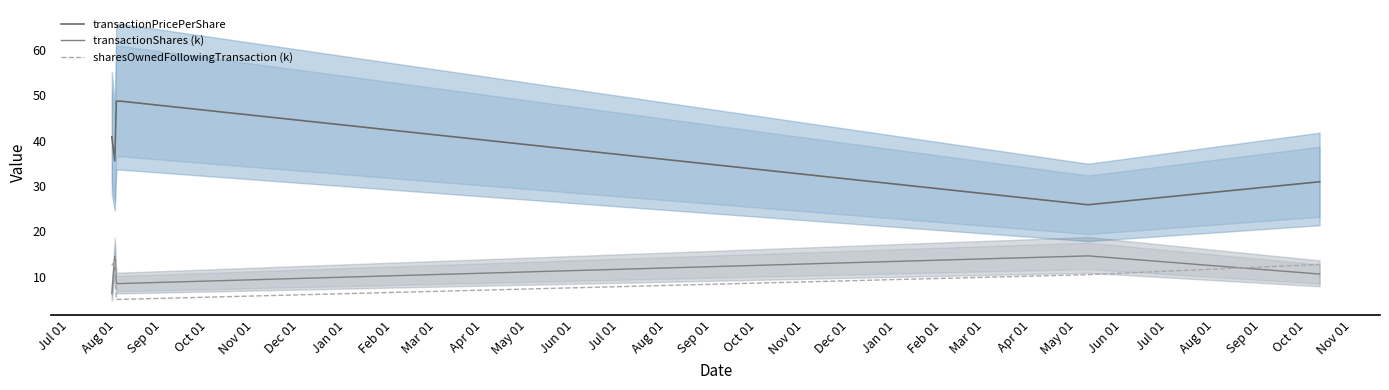

List the series in order of their peak value, lowest first.

sharesOwnedFollowingTransaction (k), transactionShares (k), transactionPricePerShare